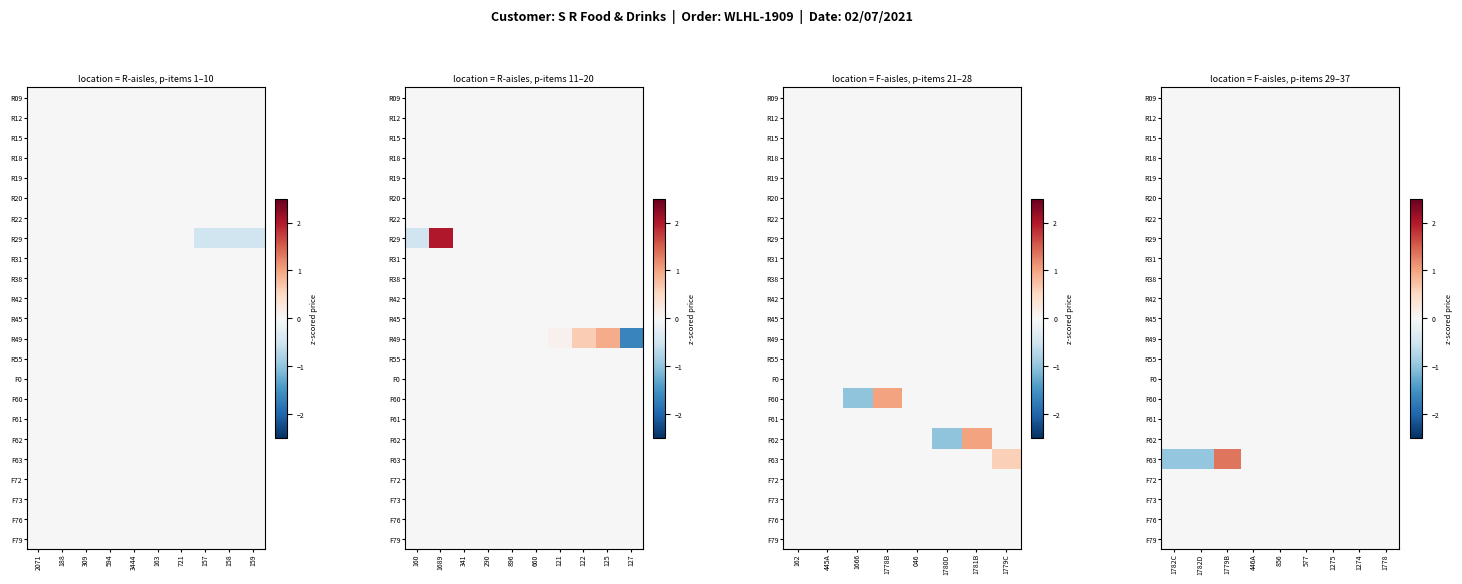

How many categories are shown in the chart?

9